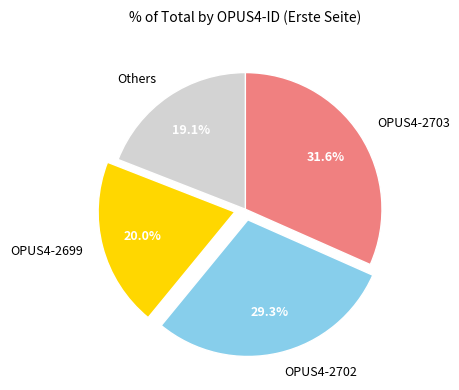

Rank the categories by value from highest to lowest.

OPUS4-2703, OPUS4-2702, OPUS4-2699, Others